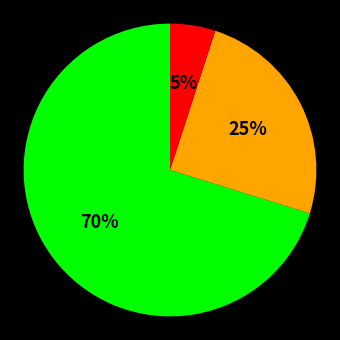

Does any single category account for the majority?

Yes